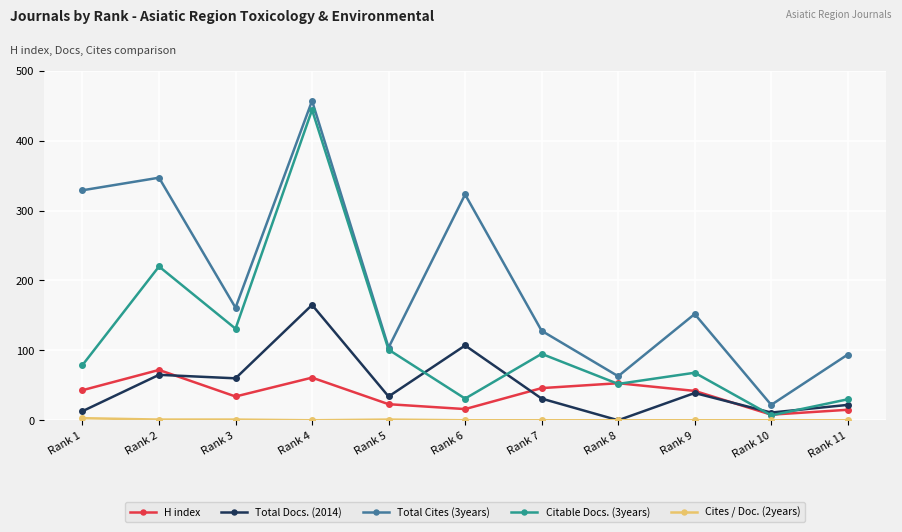

The value of Total Cites (3years) at Rank 6 is 139. True or false?

False